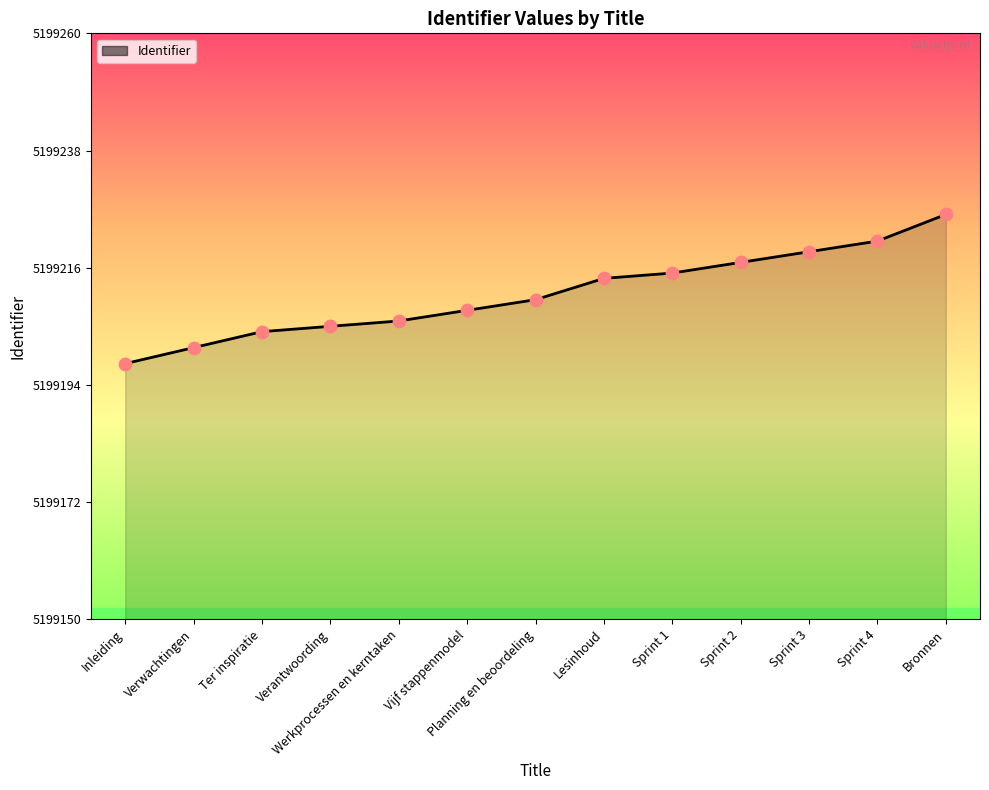

What is the change in value from Verantwoording to Vijf stappenmodel?

+3